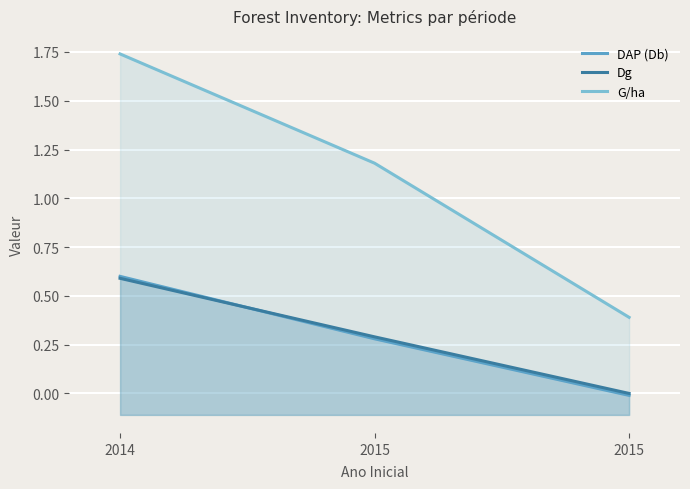

Reading right to left, what are all the values shown in this chart?

DAP (Db): -0.0	0.3	0.6
Dg: 0.0	0.3	0.6
G/ha: 0.4	1.2	1.7